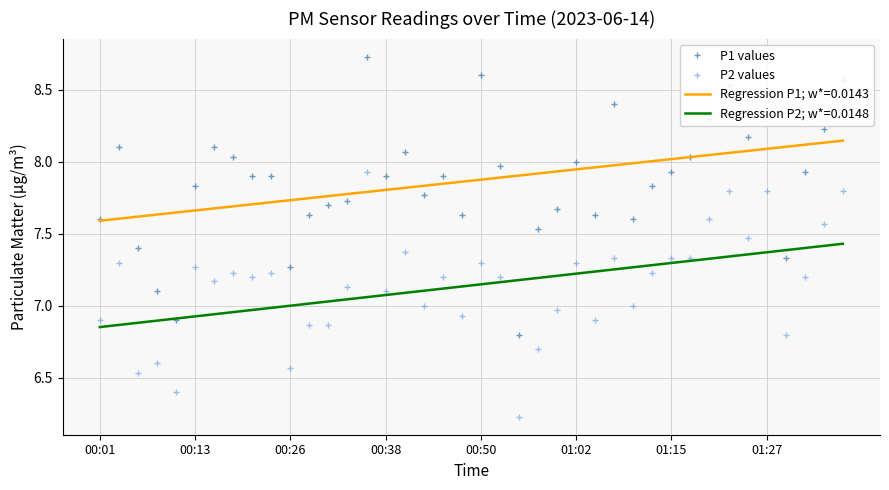

True or false: P2 values and P1 values cross at least once.

False